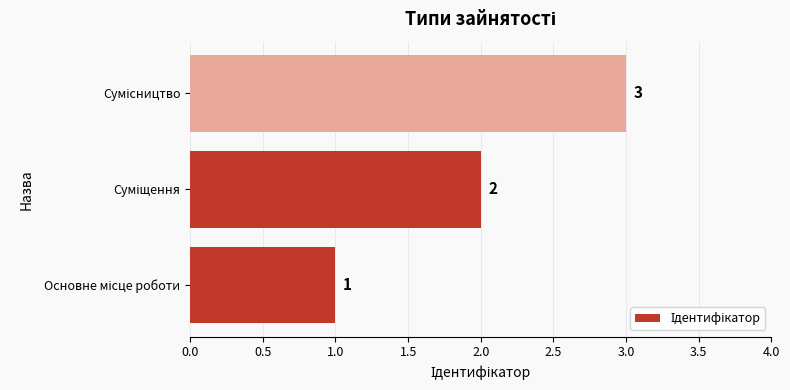

Count the values in the range 1 to 3.

3